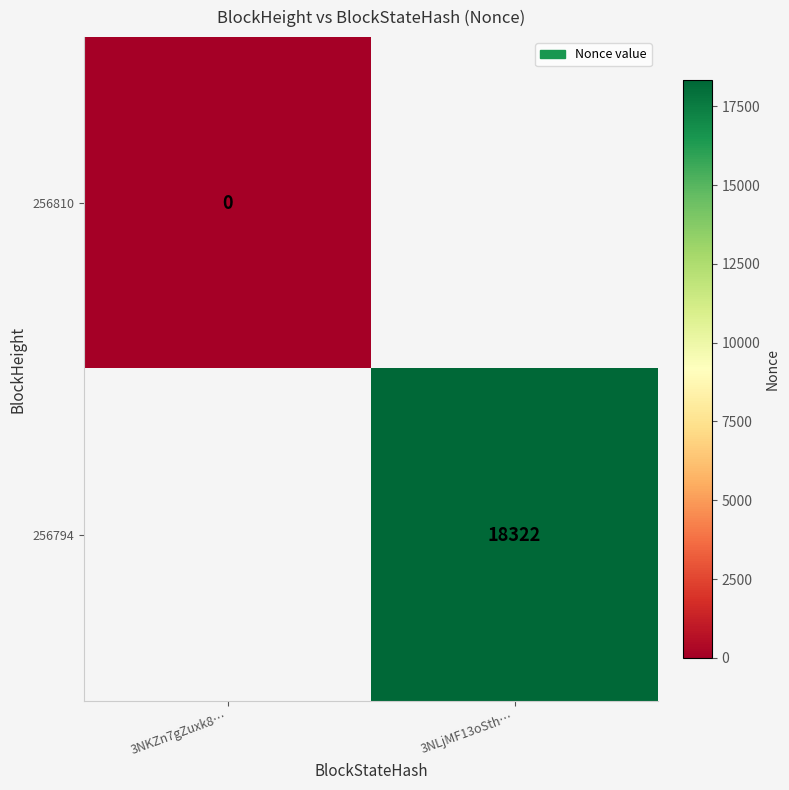

Is the value of 256794 at 3NLjMF13oSth… greater than the value of 256810 at 3NKZn7gZuxk8…?

Yes